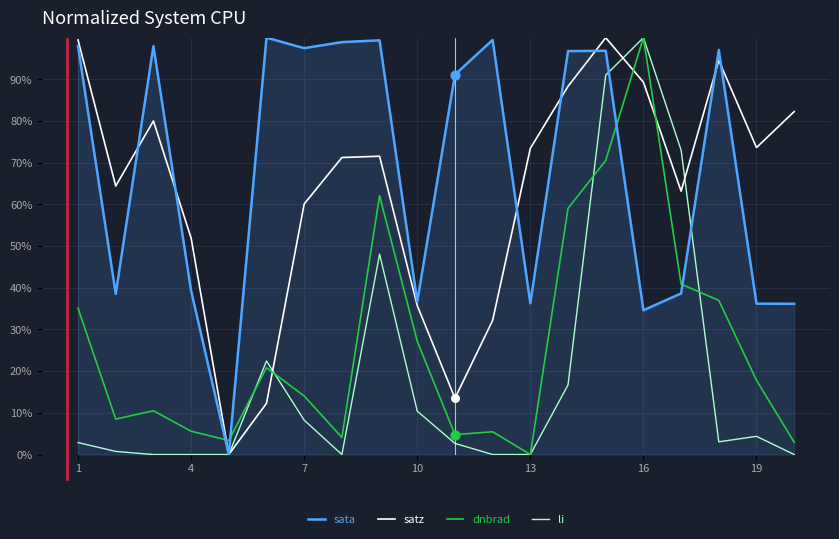

Which series has the largest total across all categories?

sata